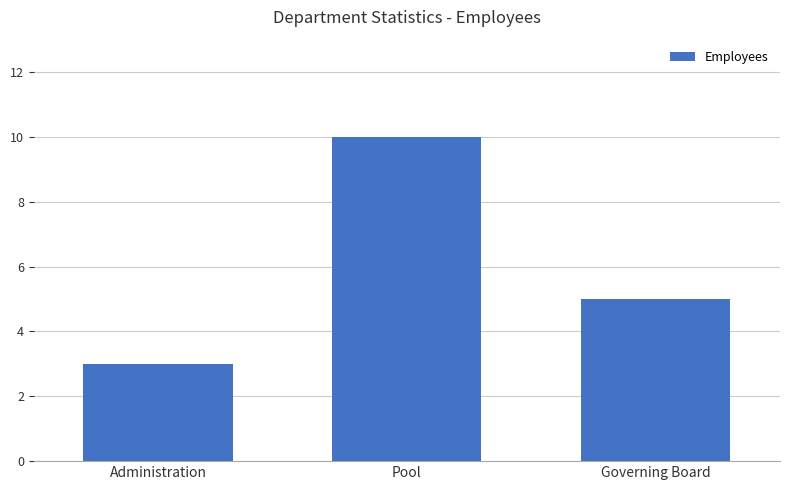

What is the approximate value at Pool?

10